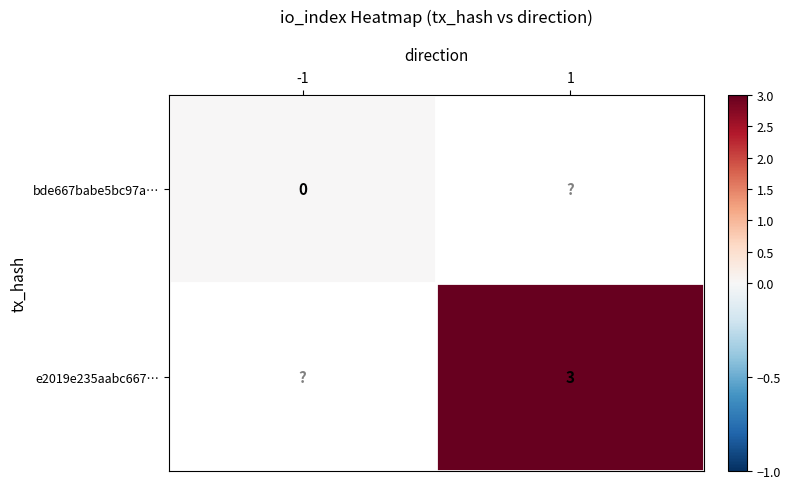

True or false: e2019e235aabc667… has a value of 3 at 1.

True